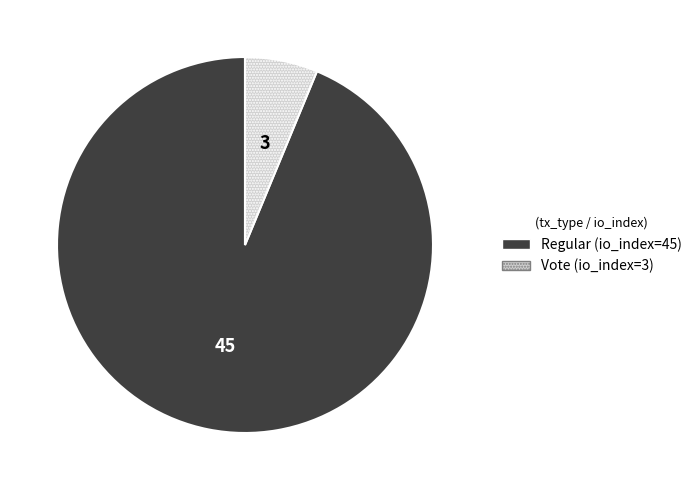

True or false: Vote (io_index=3) accounts for 6% of the total.

True